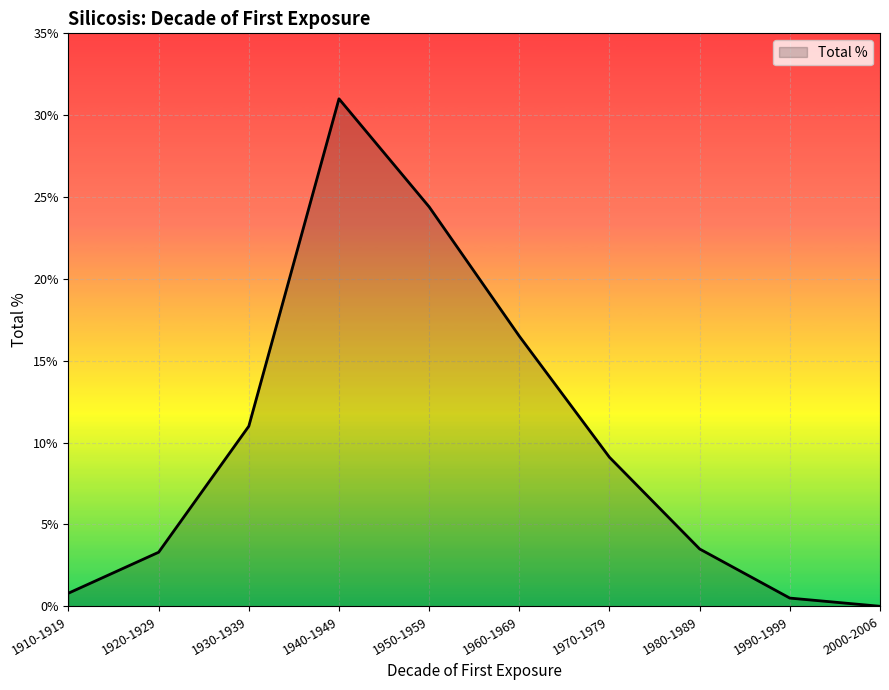

At which label is the value closest to 15?

1960-1969